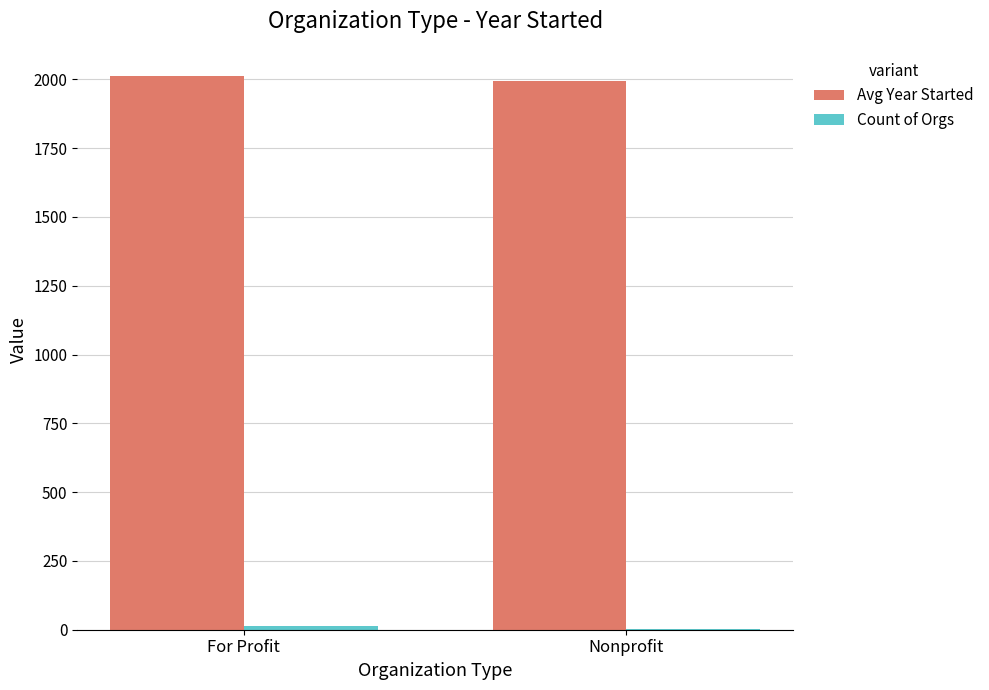

True or false: Avg Year Started has a value of 834.5 at Nonprofit.

False